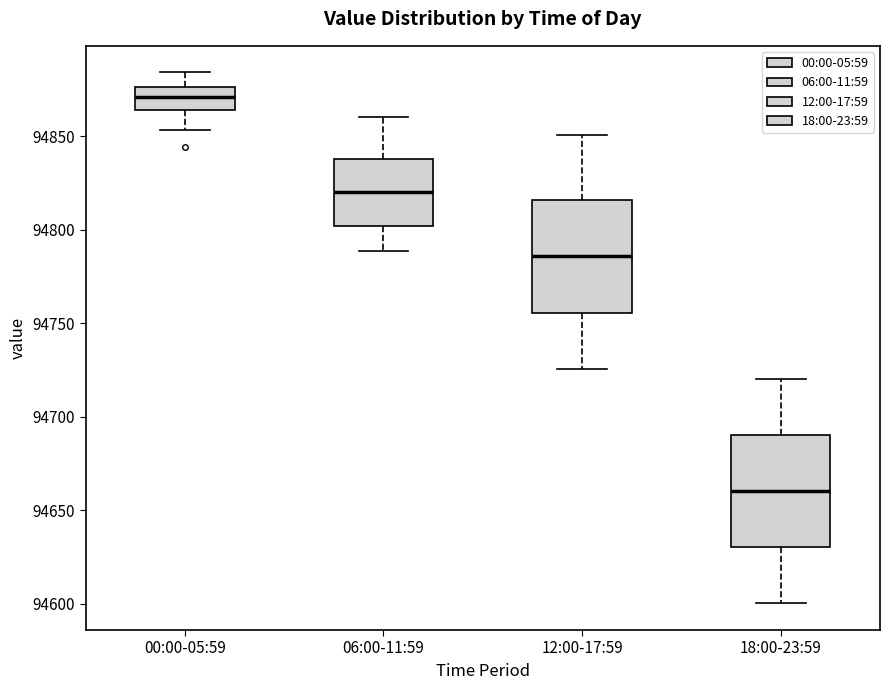

Which box's median line is the lowest?

18:00-23:59